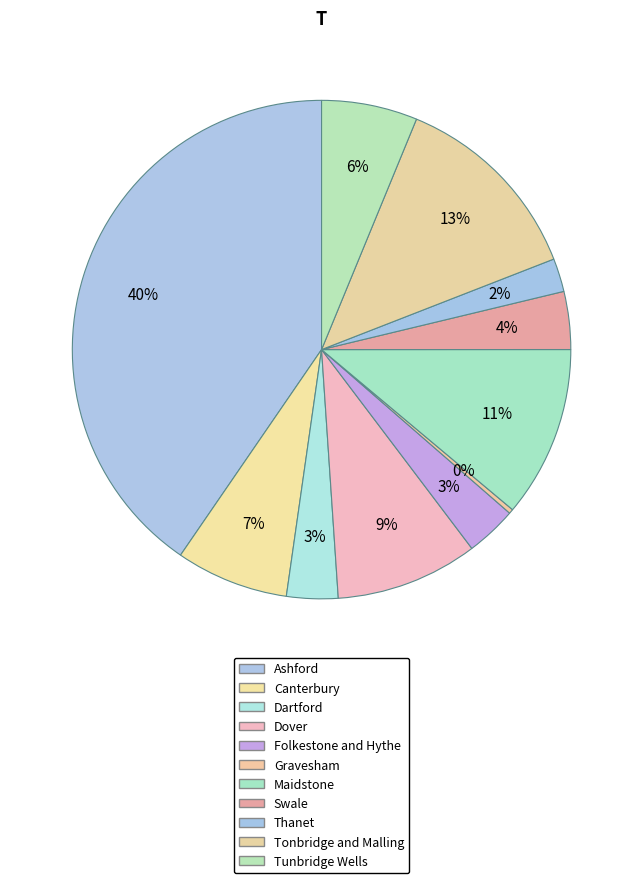

To the nearest percent, what is the average slice percentage?

9%